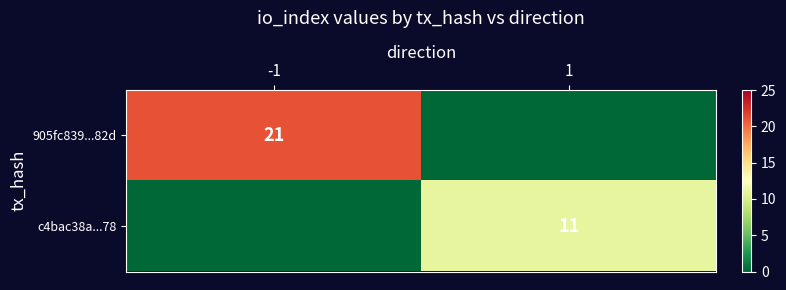

The 905fc839...82d series shows 21 at -1. True or false?

True